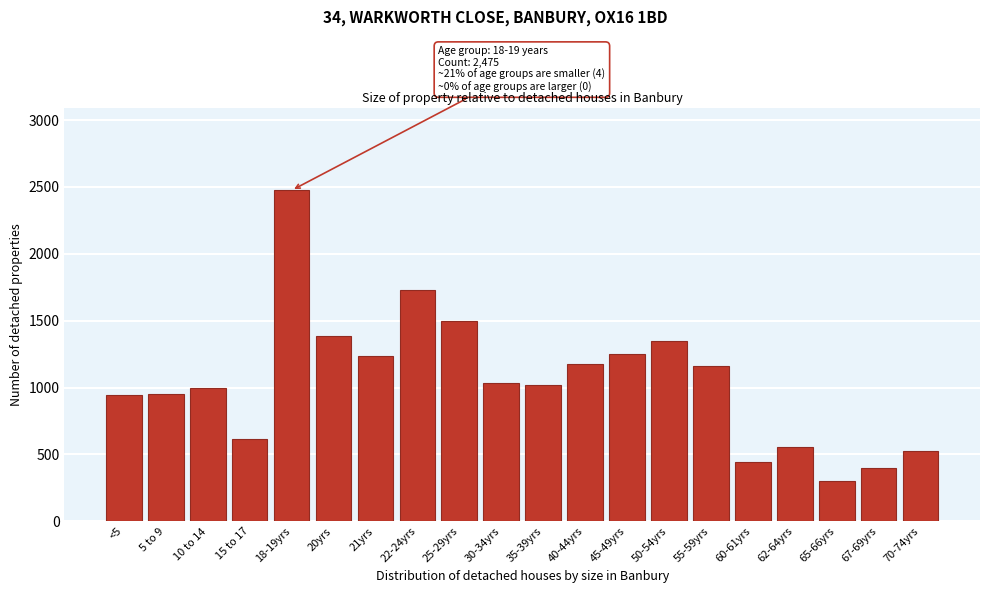

Is it true that the value at 40-44yrs is 726?

False